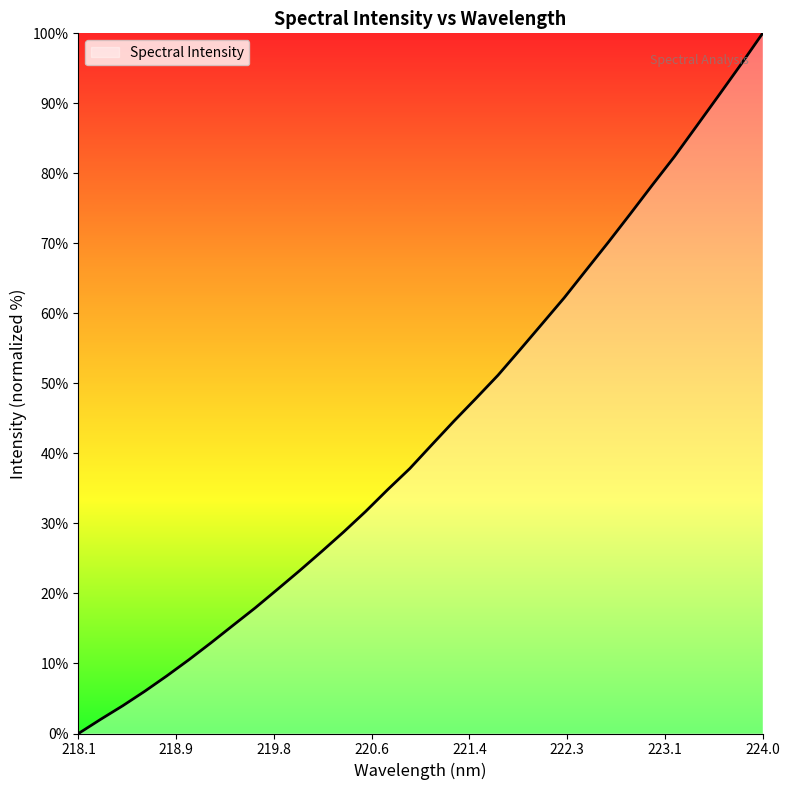

What is the difference between the maximum and minimum values?

100.0